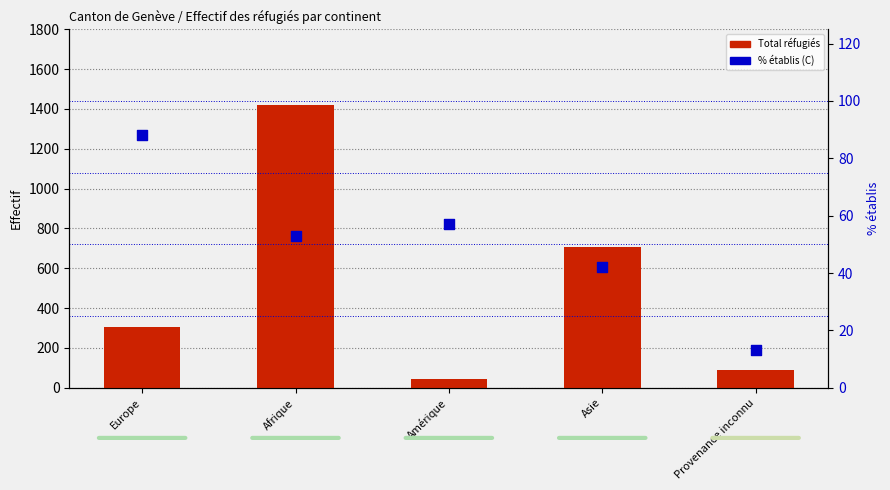

Which series reaches the minimum Y coordinate?

% établis (C)